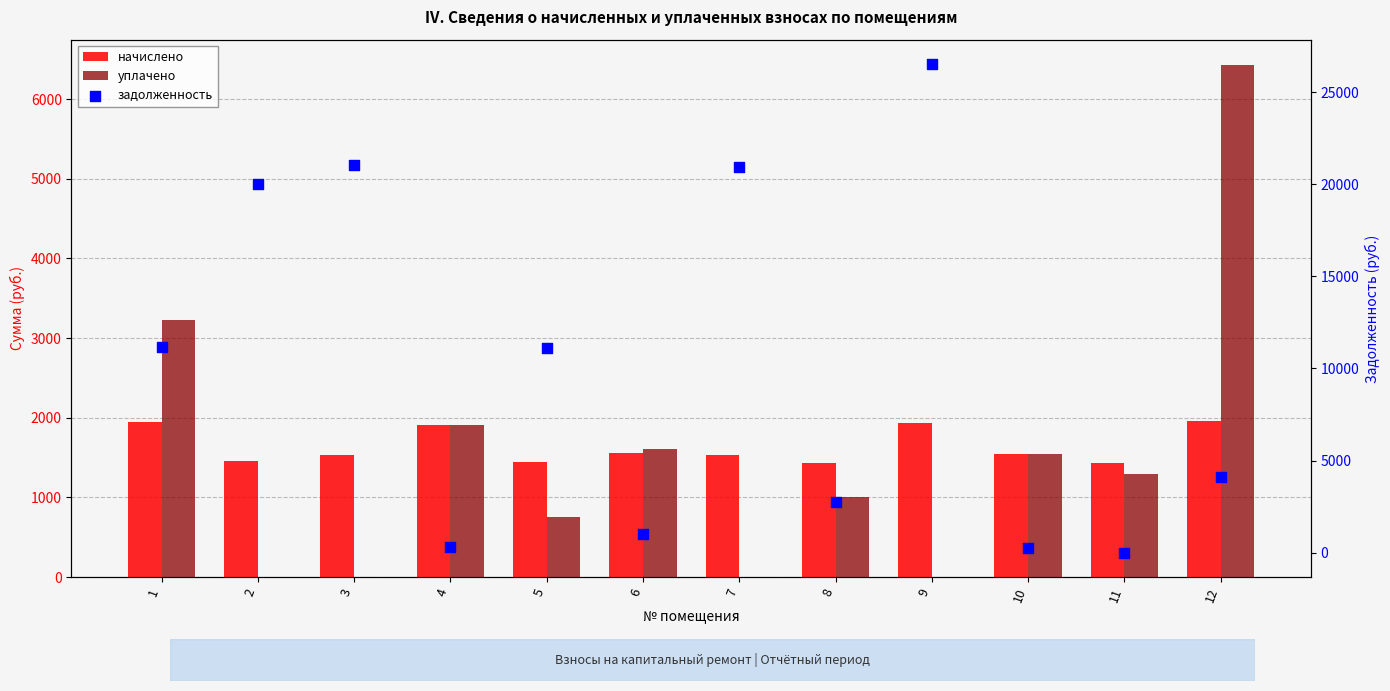

Is the value of уплачено at 4 greater than the value of начислено at 7?

Yes